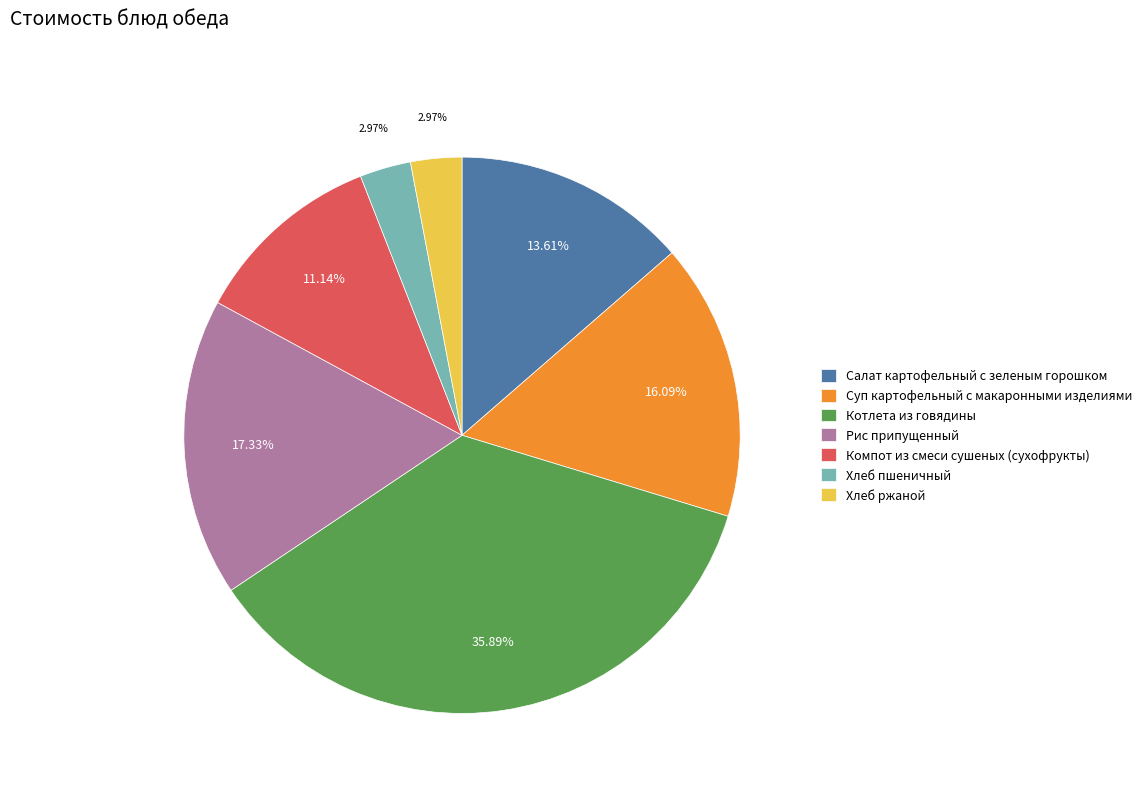

True or false: Хлеб ржаной accounts for 3% of the total.

True